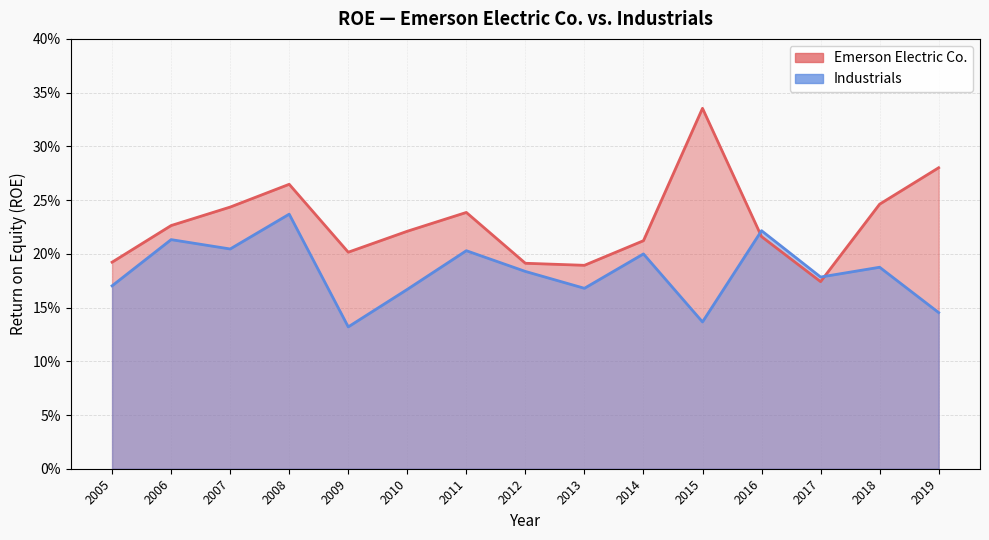

How many times do Emerson Electric Co. and Industrials cross each other?

2